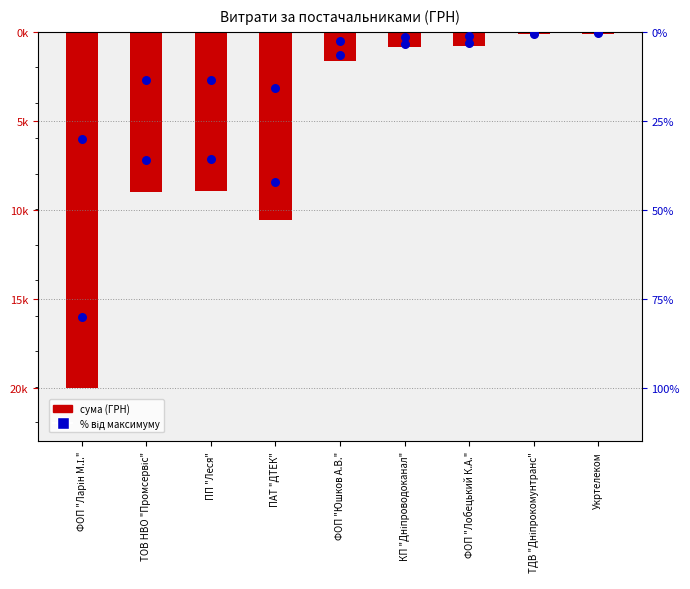

Which series has the largest total across all categories?

відсоток від макс.